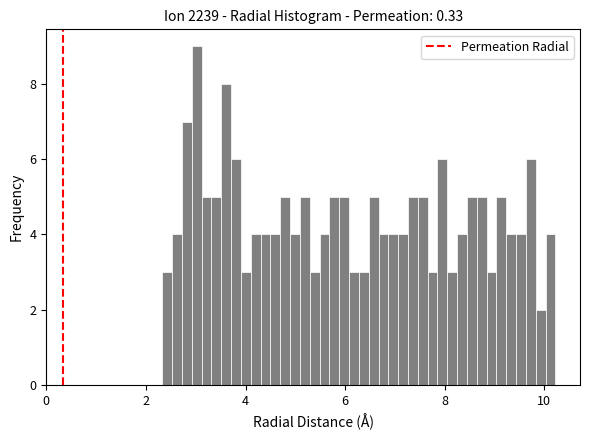

Read against the x-axis, roughly where is the centre of the tallest bar?

3.0